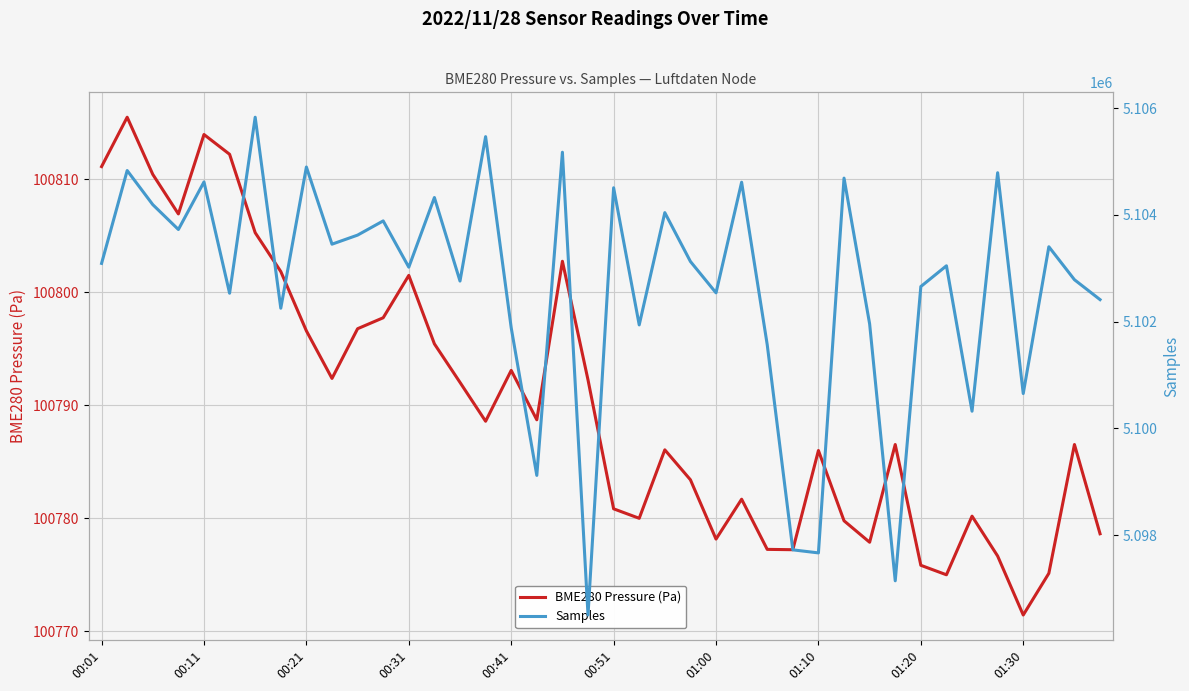

At which label does BME280 Pressure (Pa) first exceed 100788?

00:01